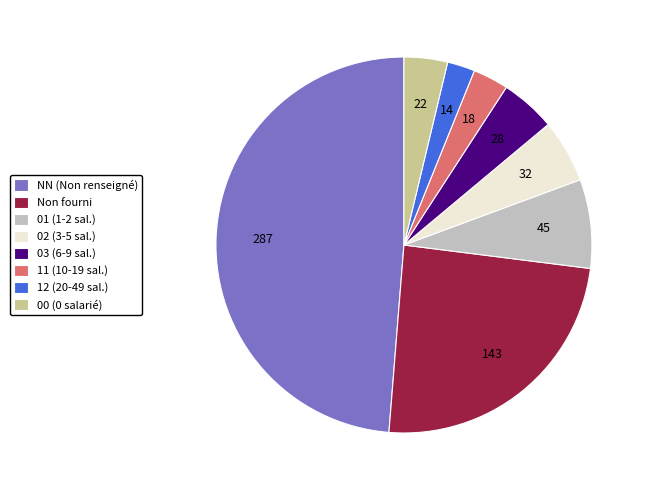

What is the ratio of the value at 01 (1-2 sal.) to the value at 00 (0 salarié)?

2.0